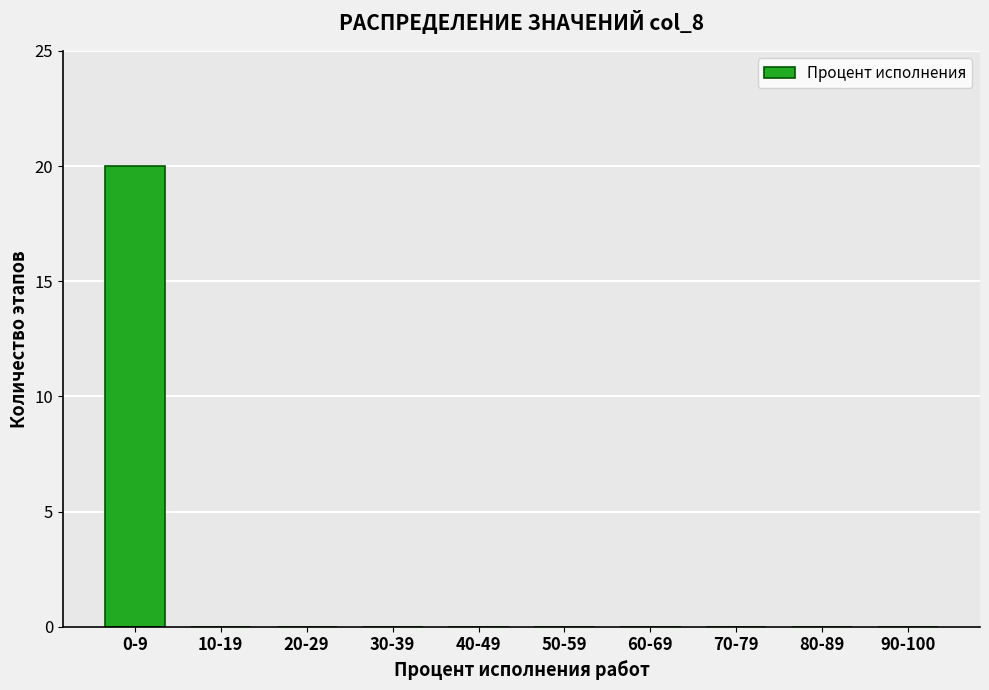

Reading left to right, extract all data points from this chart.

0-9=20	10-19=0	20-29=0	30-39=0	40-49=0	50-59=0	60-69=0	70-79=0	80-89=0	90-100=0